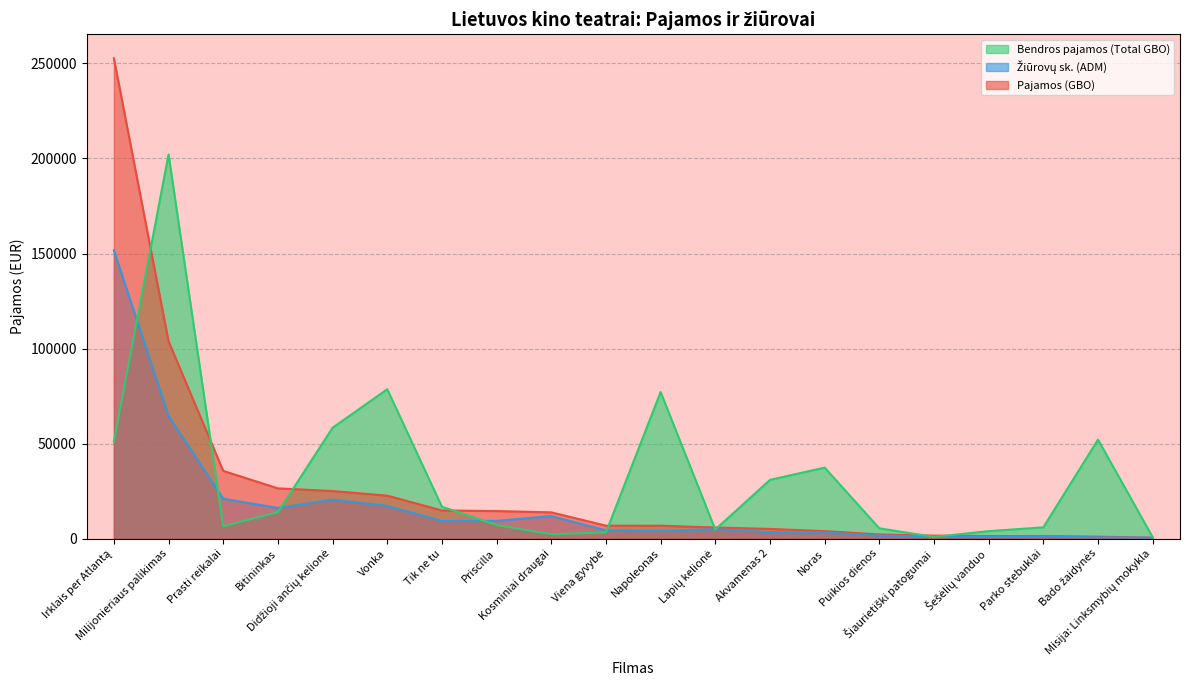

Is the value of Pajamos (GBO) at Lapių kelionė greater than the value of Bendros pajamos (Total GBO) at Vonka?

No